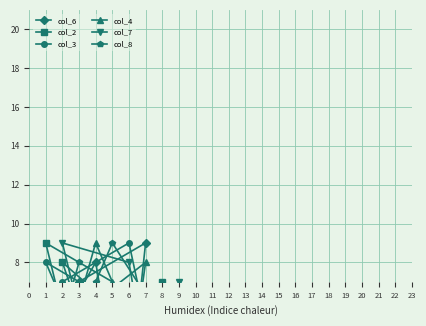

Where is the first local maximum for col_8?

5